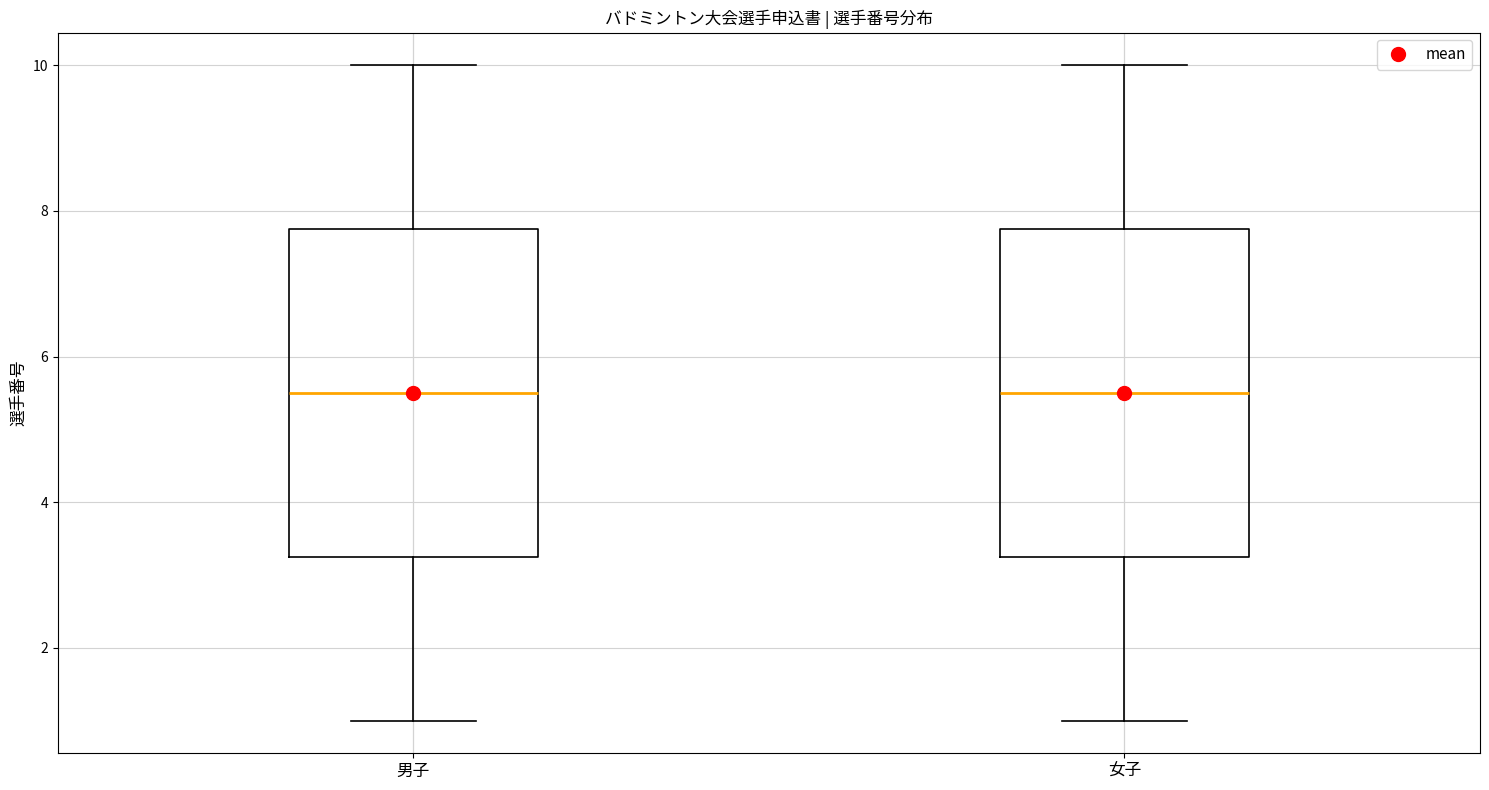

Reading left to right, read every box against the y-axis: the position of its median line, the range the box covers, and the ends of its whiskers. The values are not printed on the chart, so give them approximately, as read against the axis.

男子: median 5.6, box 3.2 to 7.8, whiskers 1.0 to 10.0
女子: median 5.6, box 3.2 to 7.8, whiskers 1.0 to 10.0